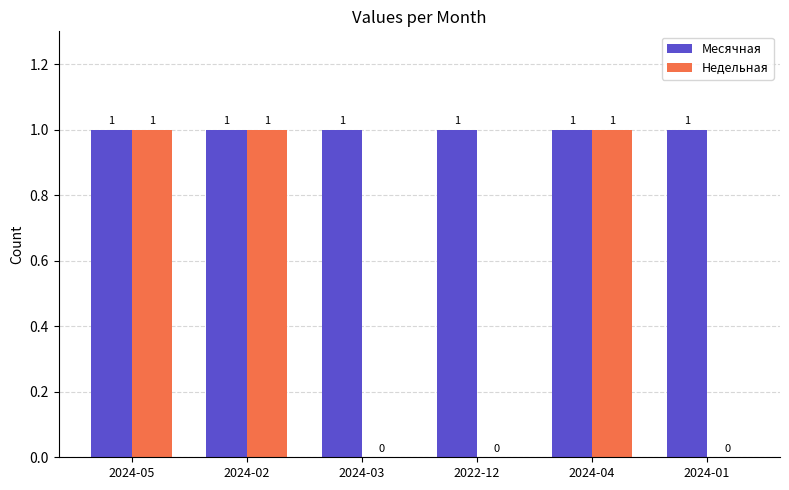

The value of Месячная at 2024-02 is 0. True or false?

False